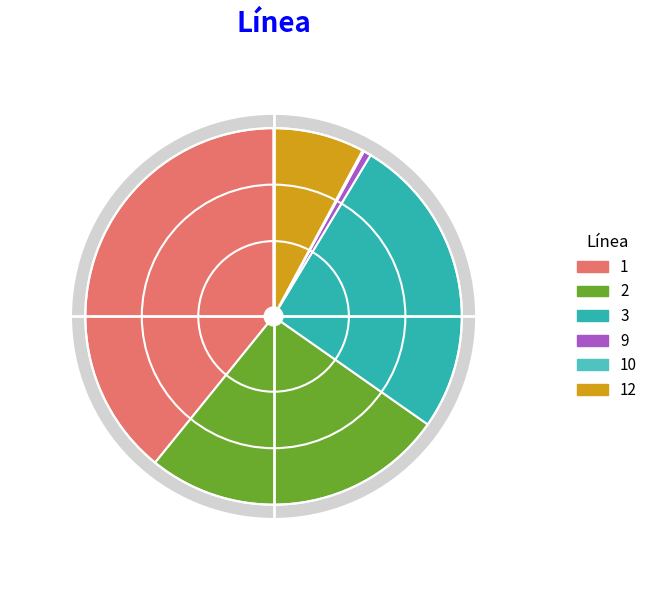

To the nearest percent, what percentage of the pie is 2?

26%